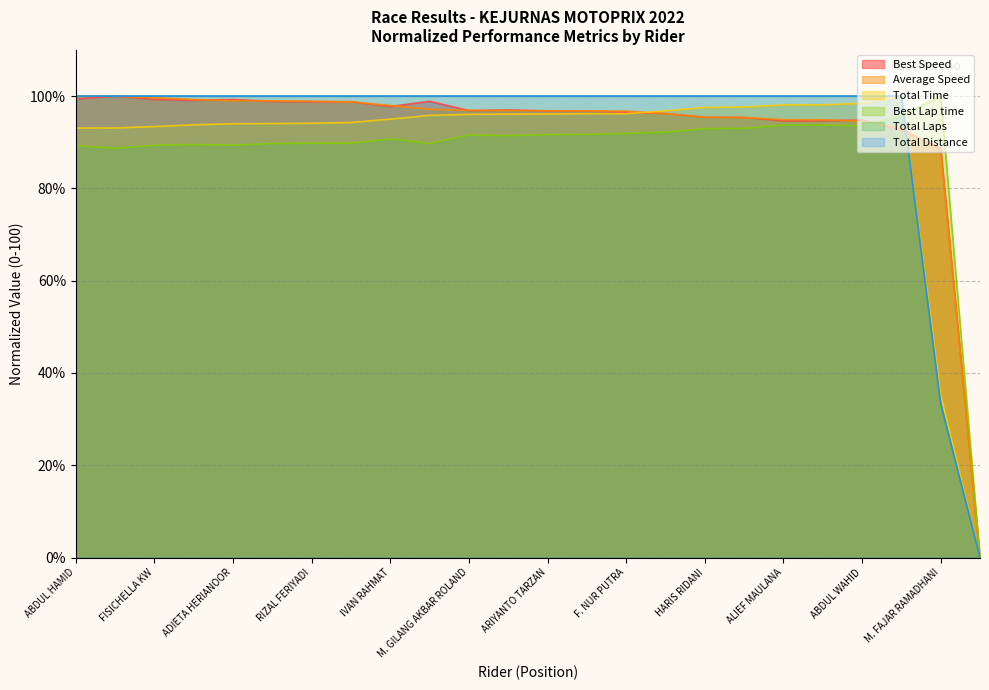

How many distinct data groups are displayed?

6